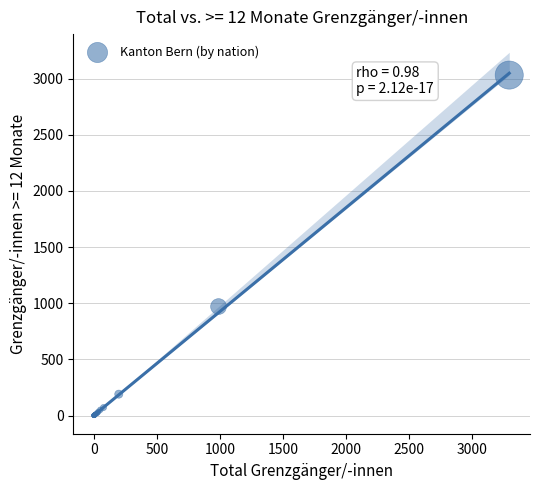

What Y value in the scatter plot is closest to 1515?

970